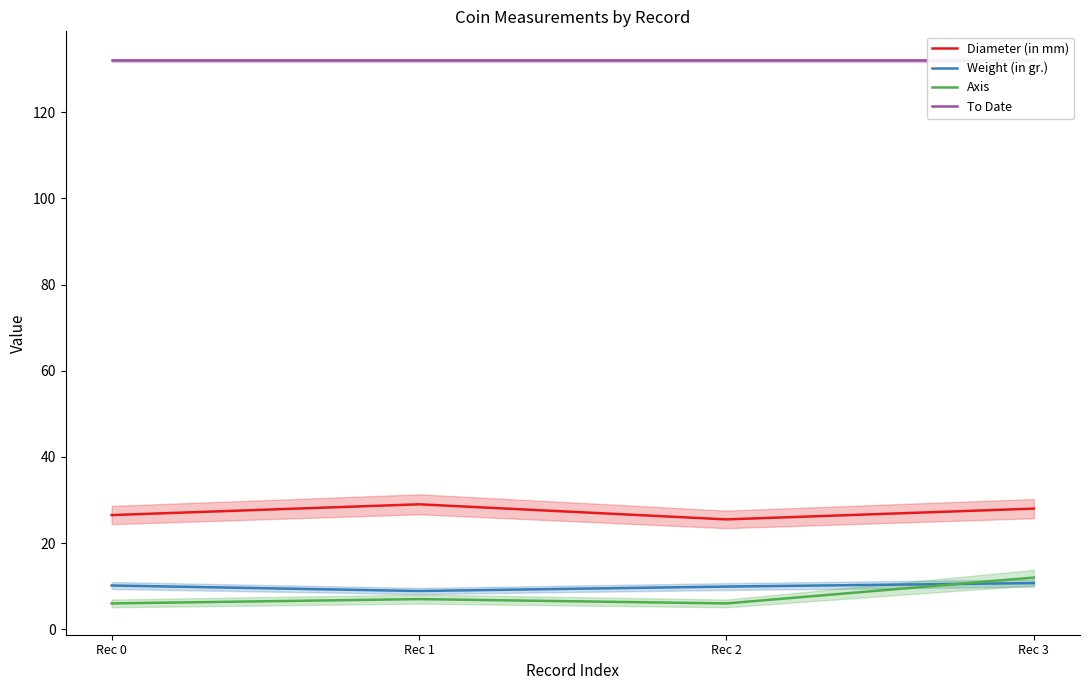

What is the difference between the Weight (in gr.) values at Rec 1 and Rec 3?

1.8